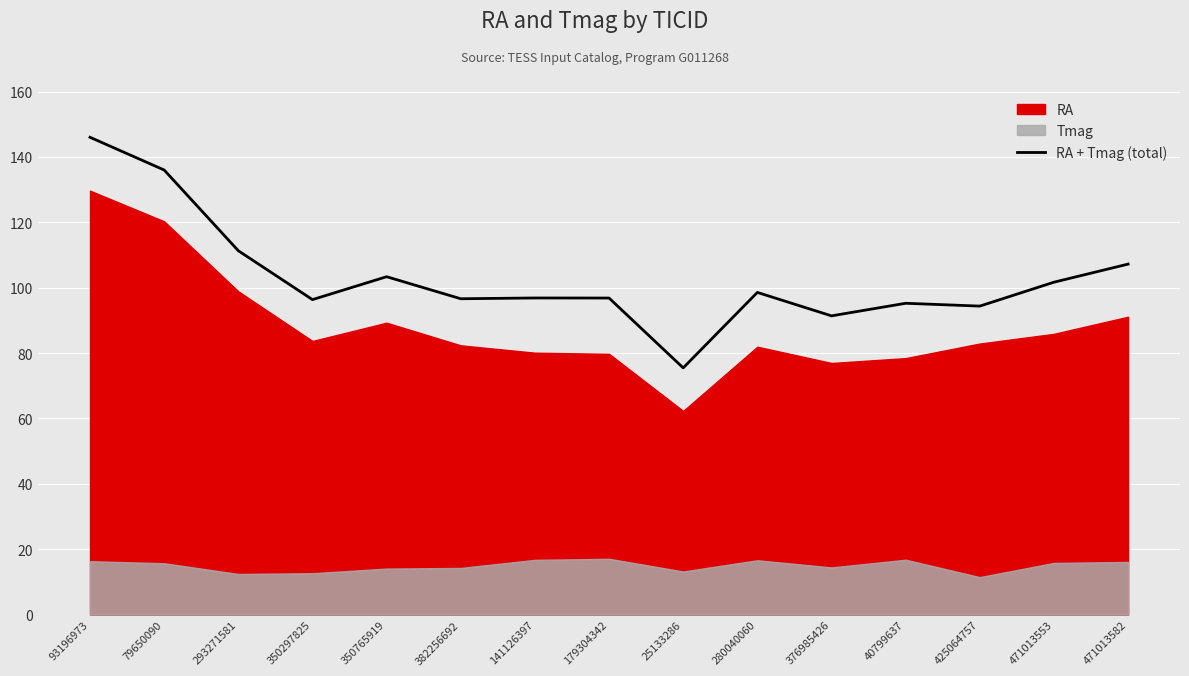

How many lines are shown in the chart?

1